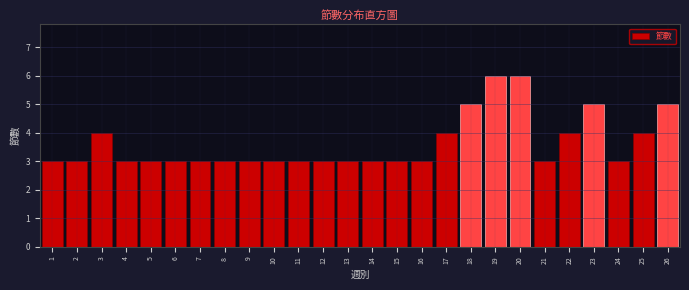

Reading left to right, transcribe all the data shown in this chart.

3	3	4	3	3	3	3	3	3	3	3	3	3	3	3	3	4	5	6	6	3	4	5	3	4	5